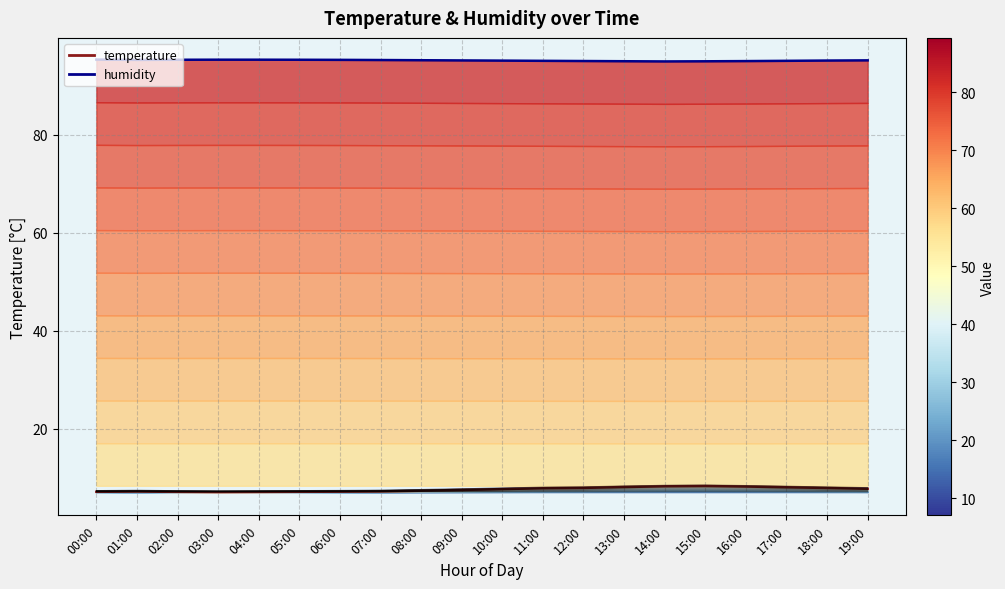

What is the difference between the temperature values at 19:00 and 08:00?

0.4